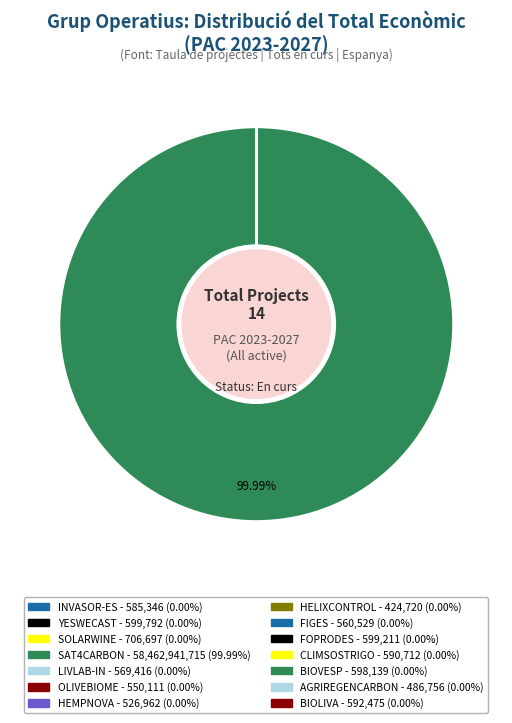

How much of the chart is everything except FIGES?

100.0%